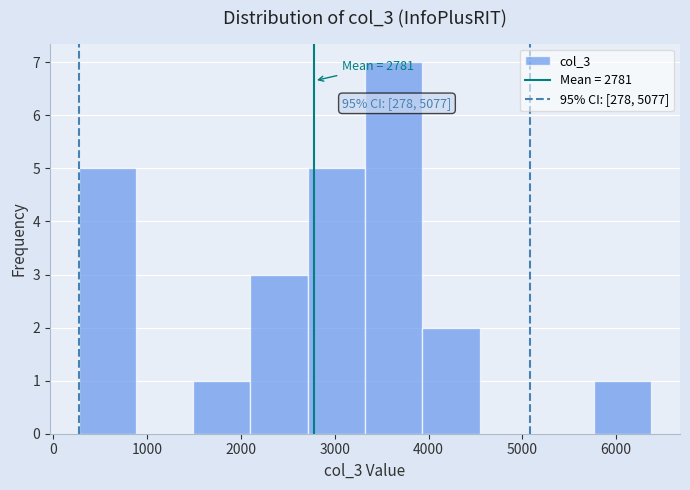

Which range on the x-axis has the tallest bar?

3300 to 3900